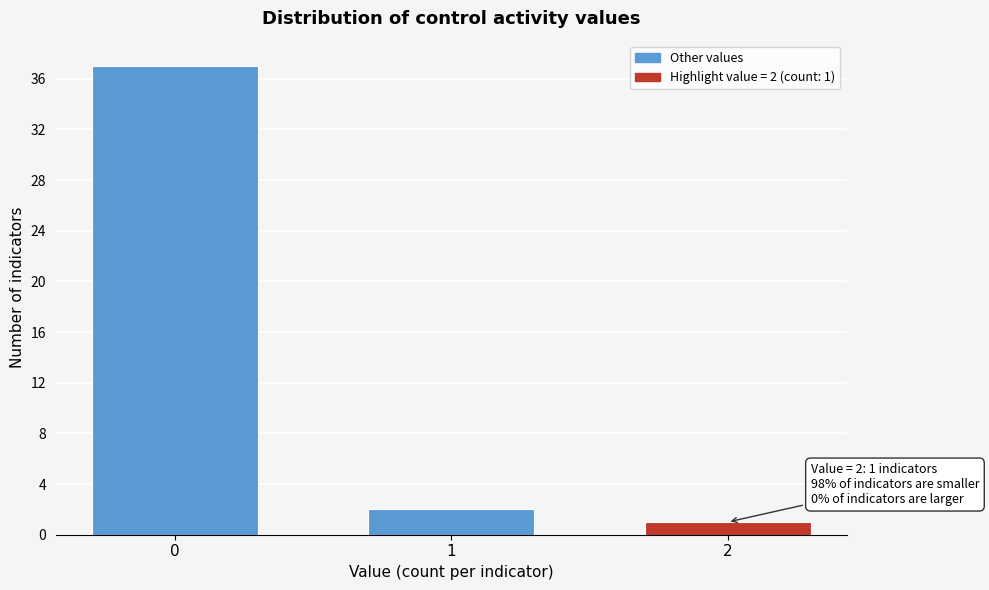

Reading right to left, extract all data points from this chart.

2=1	1=2	0=37